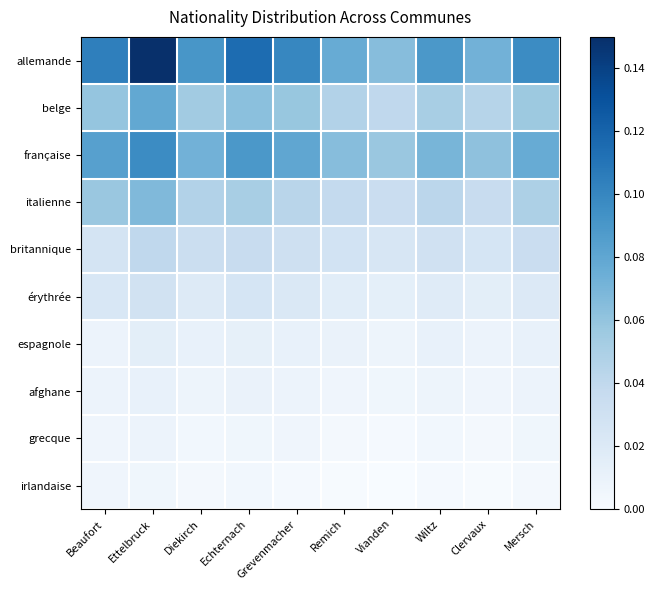

Count the number of categories in the chart.

10